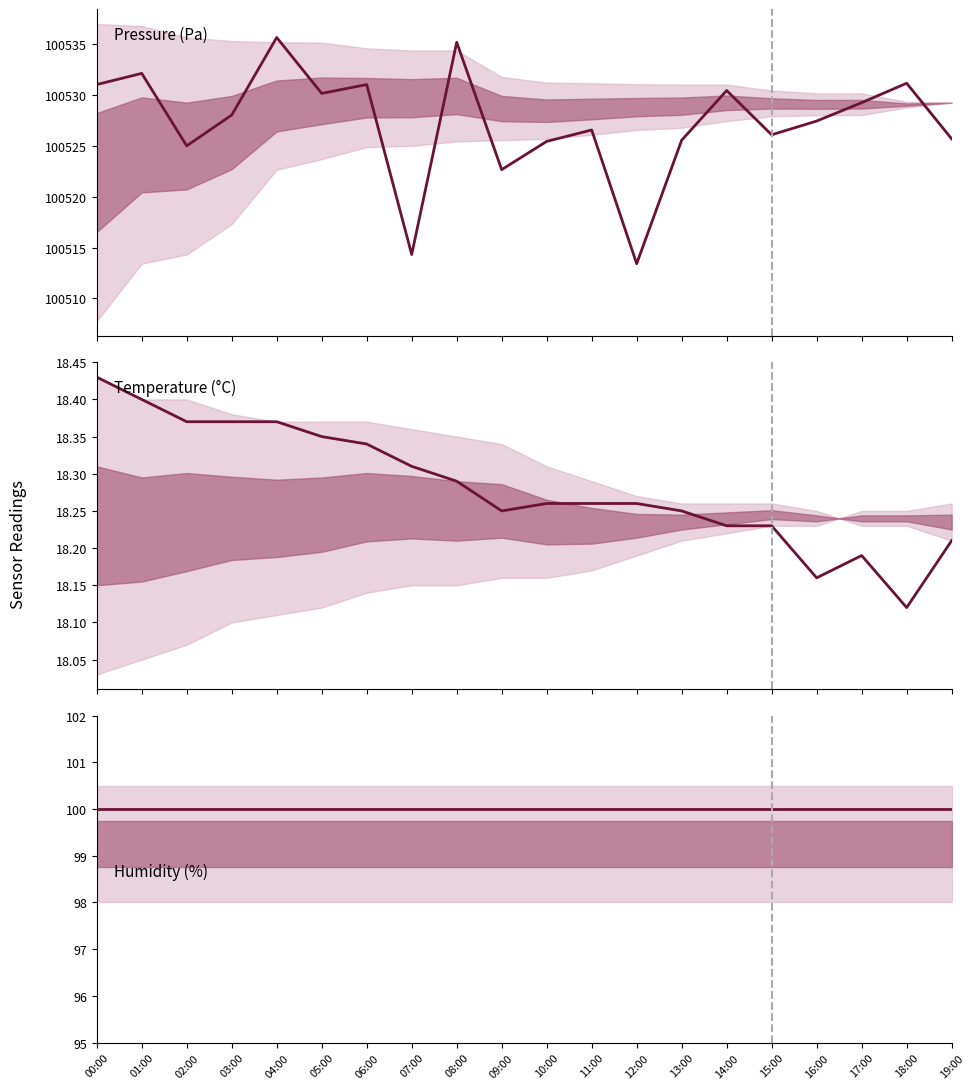

True or false: humidity has a value of 100.0 at 15:00.

True